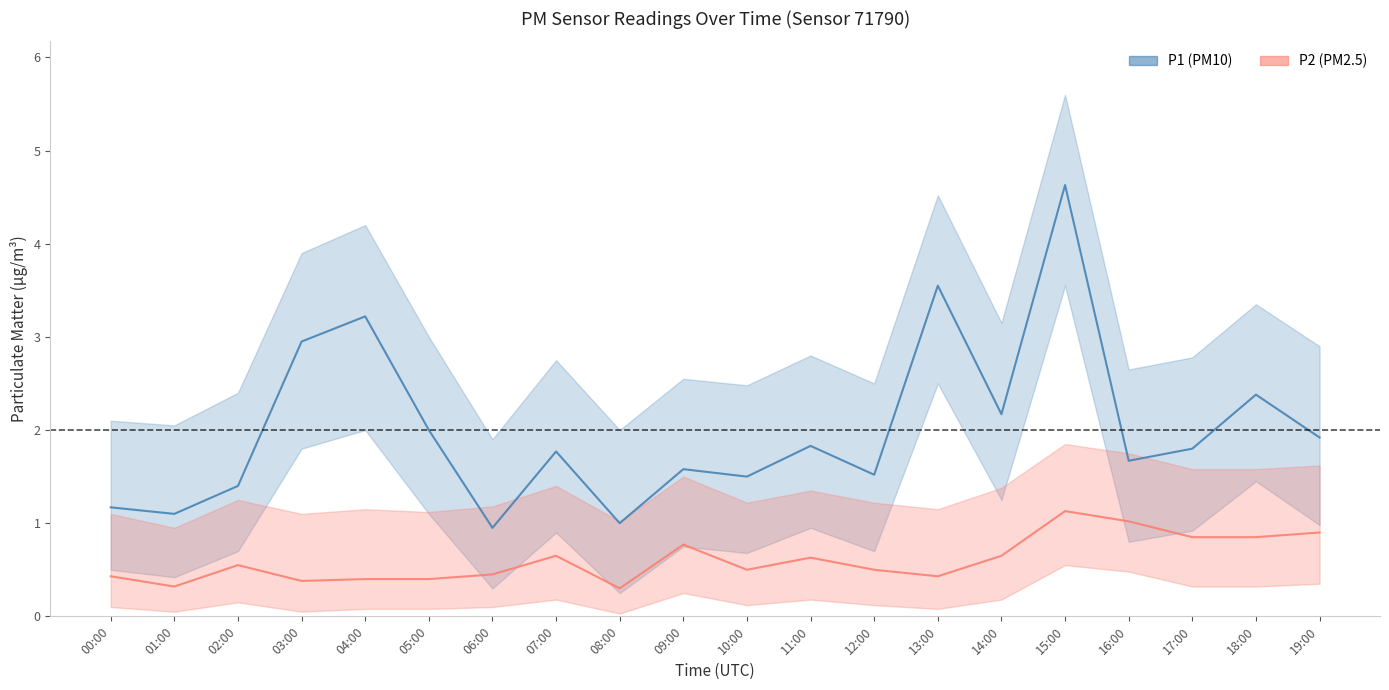

Rank the categories by P1 (PM10) estimate value from highest to lowest.

15:00, 13:00, 04:00, 03:00, 18:00, 14:00, 05:00, 19:00, 11:00, 17:00, 07:00, 16:00, 09:00, 12:00, 10:00, 02:00, 00:00, 01:00, 08:00, 06:00